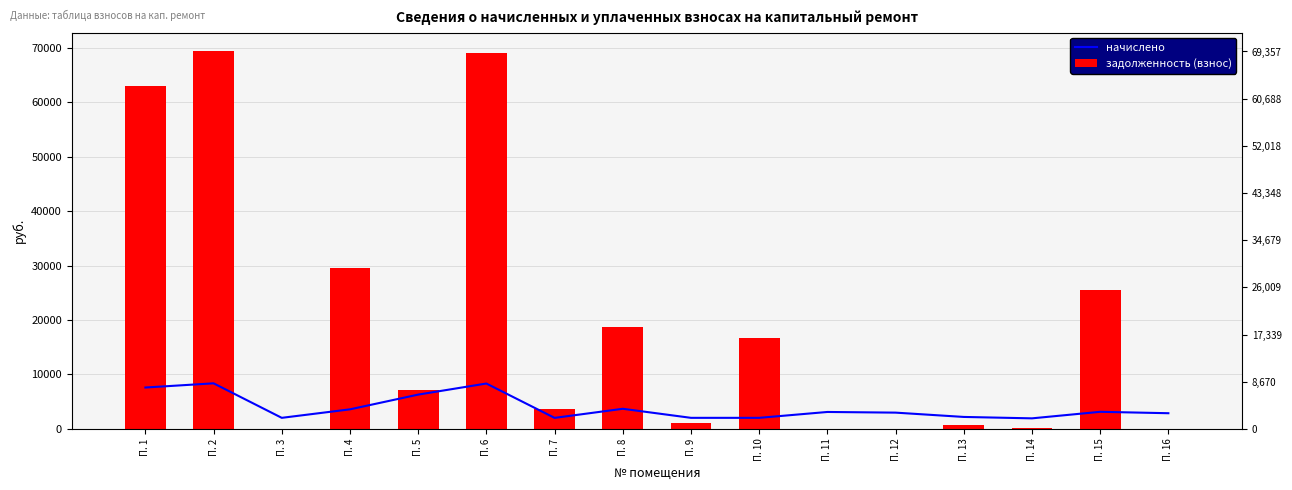

What is the value of the задолженность (взнос) bar at the 6th from the left?

69059.0